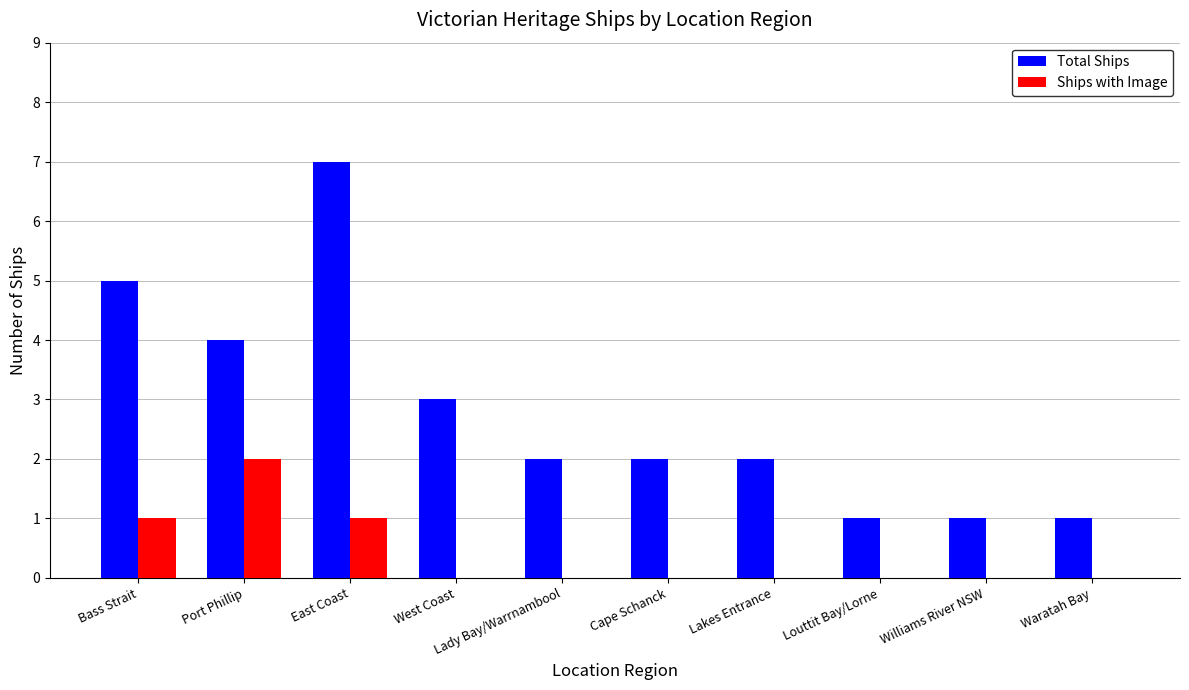

The value of Ships with Image at Lakes Entrance is 0. True or false?

True